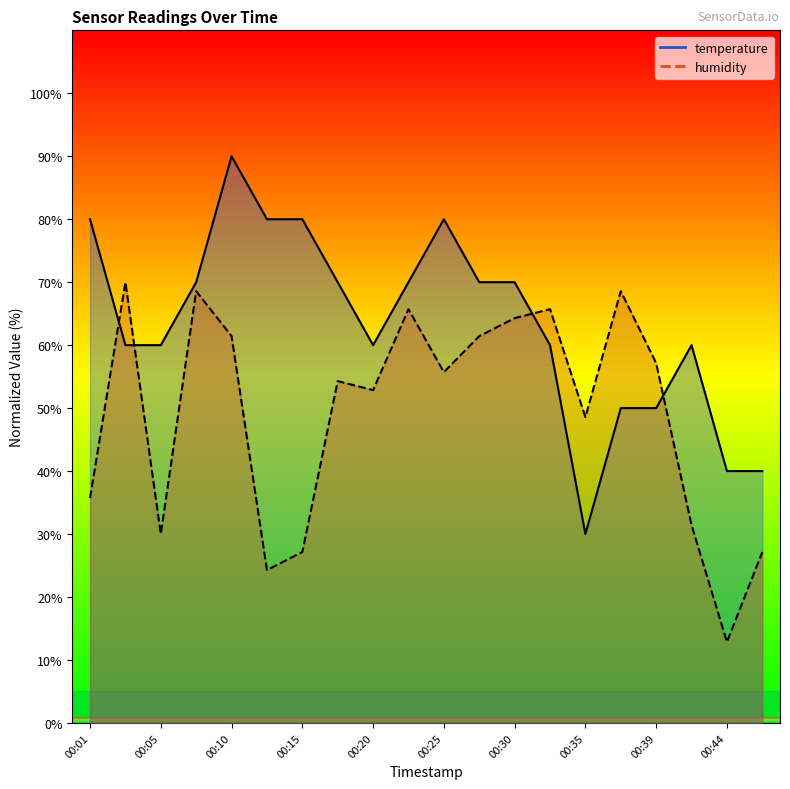

List the series in order of their overall mean, highest first.

temperature, humidity